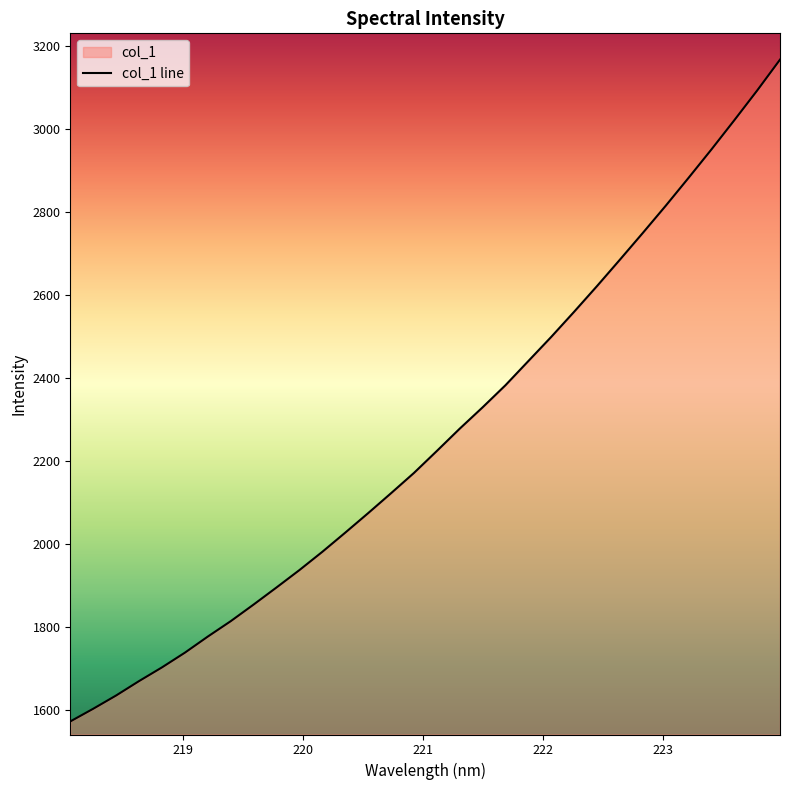

What position from the left is 221.1174?

17